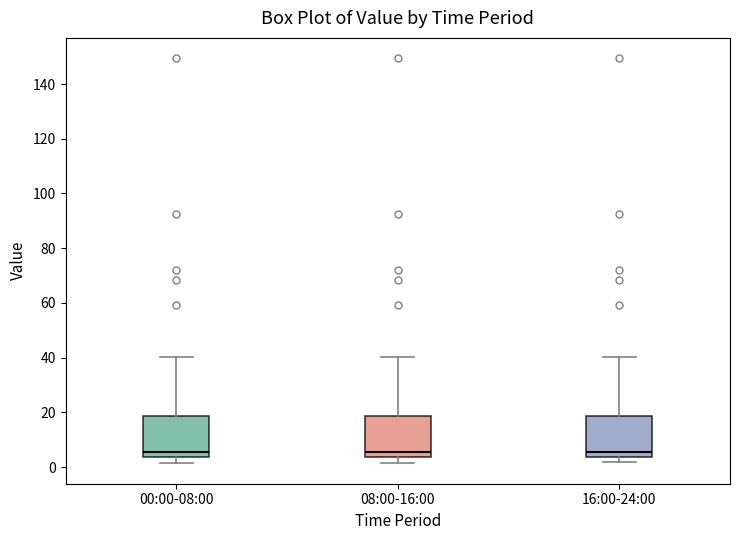

Reading left to right, read every box against the y-axis: the position of its median line, the range the box covers, and the ends of its whiskers. The values are not printed on the chart, so give them approximately, as read against the axis.

00:00-08:00: median 6, box 4 to 18, whiskers 2 to 40
08:00-16:00: median 6, box 4 to 18, whiskers 2 to 40
16:00-24:00: median 6, box 4 to 18, whiskers 2 to 40